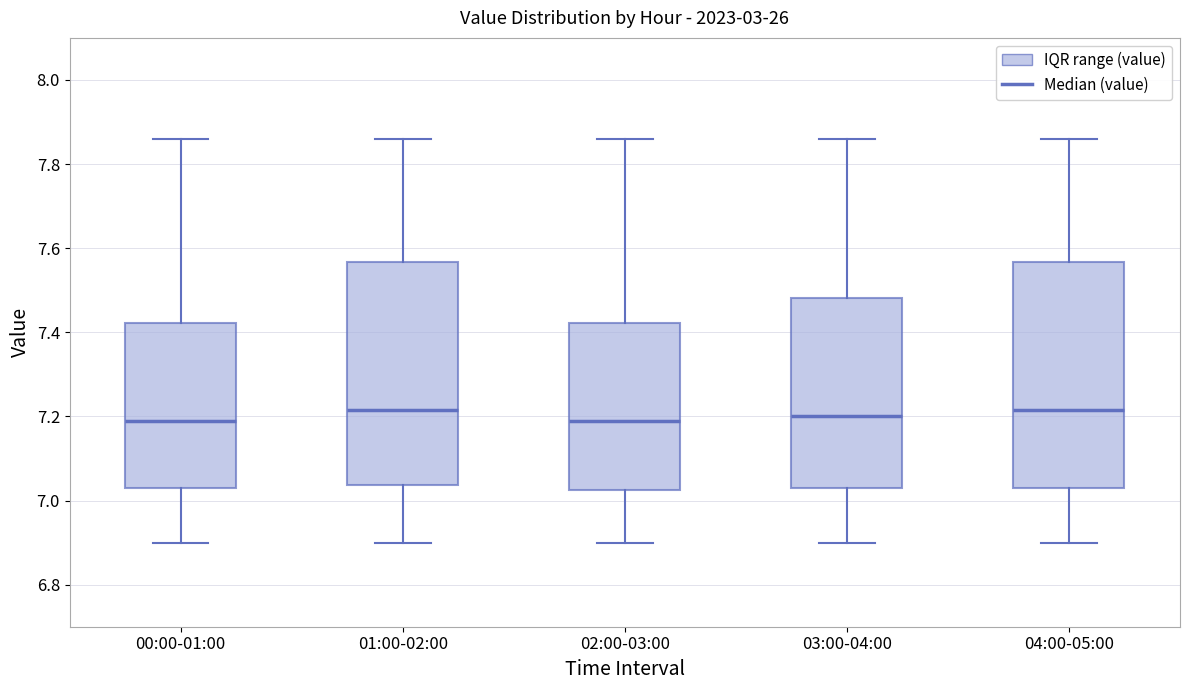

Where is the lower edge of the box for 00:00-01:00 on the y-axis? The values are not printed on the chart, so give them approximately, as read against the axis.

7.04